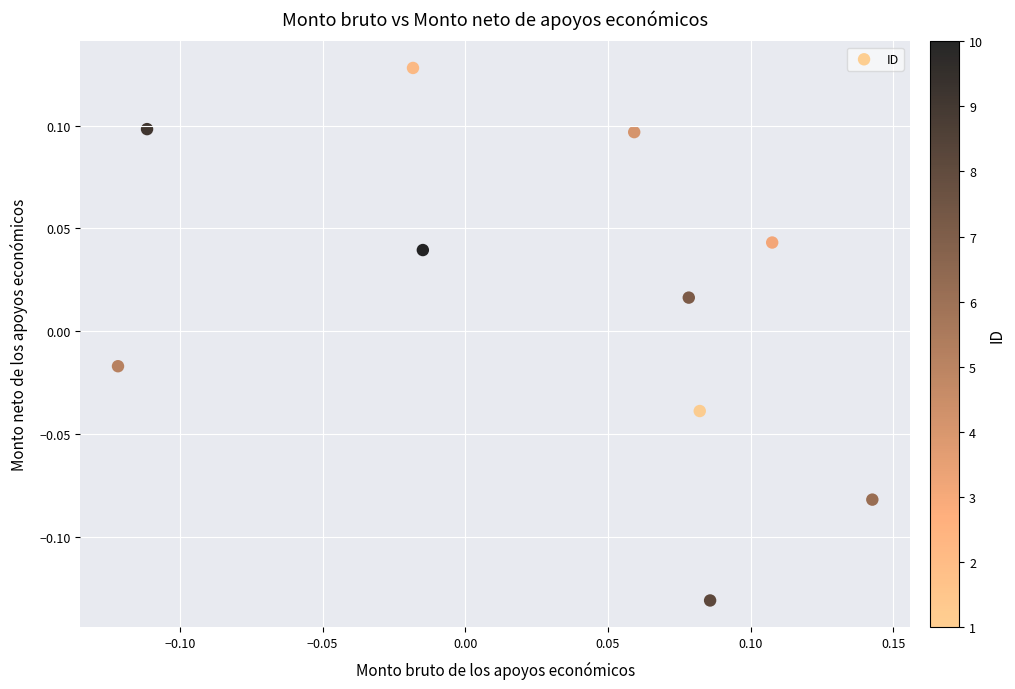

What is the range of X values (max minus min)?

0.3